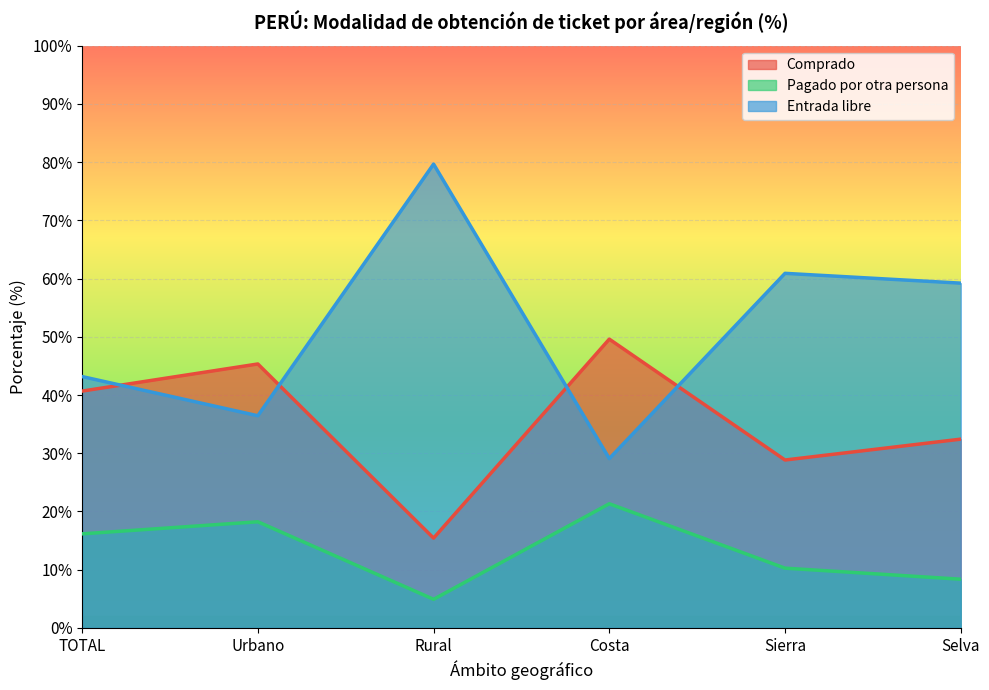

List the series in order of their overall mean, lowest first.

Pagado por otra persona, Comprado, Entrada libre